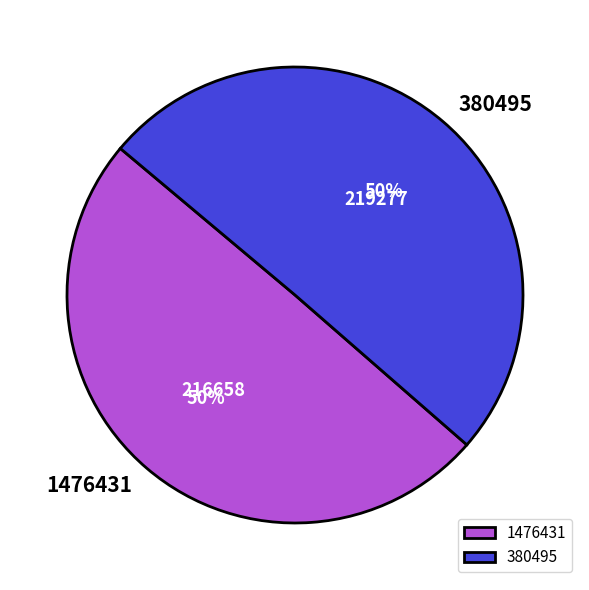

Between 380495 and 1476431, which is larger?

380495